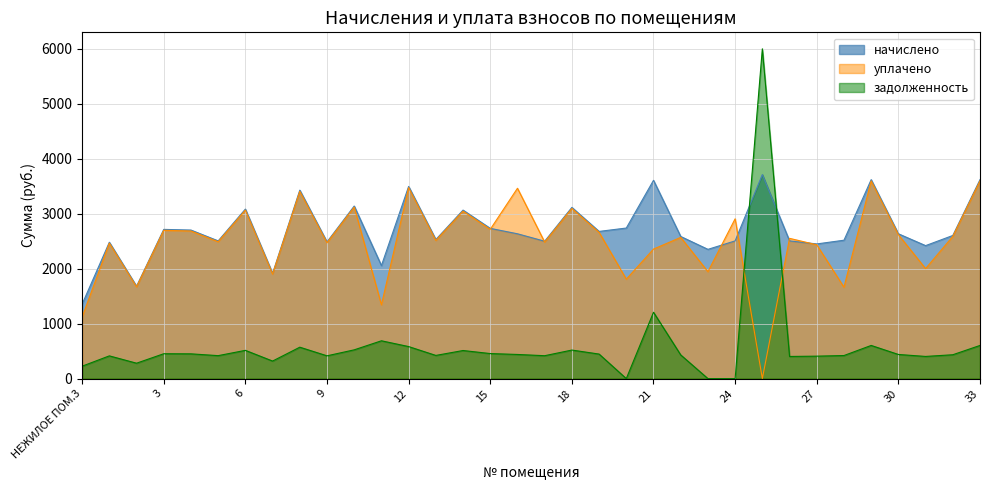

At which label does уплачено reach its peak?

29